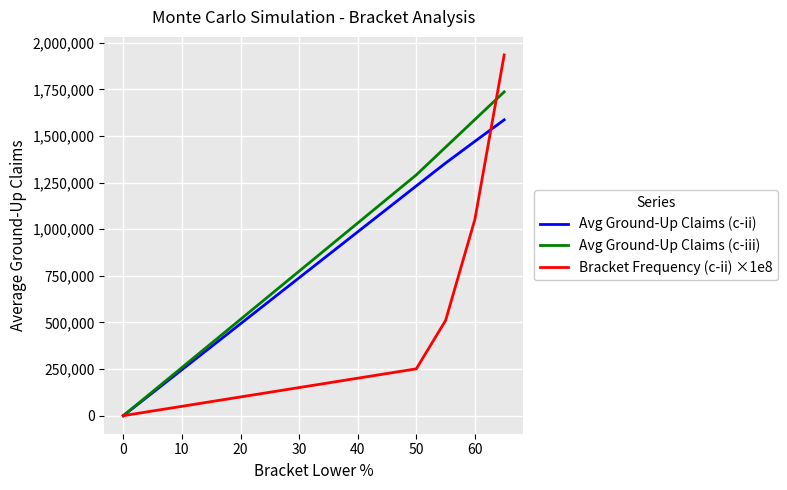

Which series has the largest range (max minus min)?

Bracket Frequency (c-ii) ×1e8